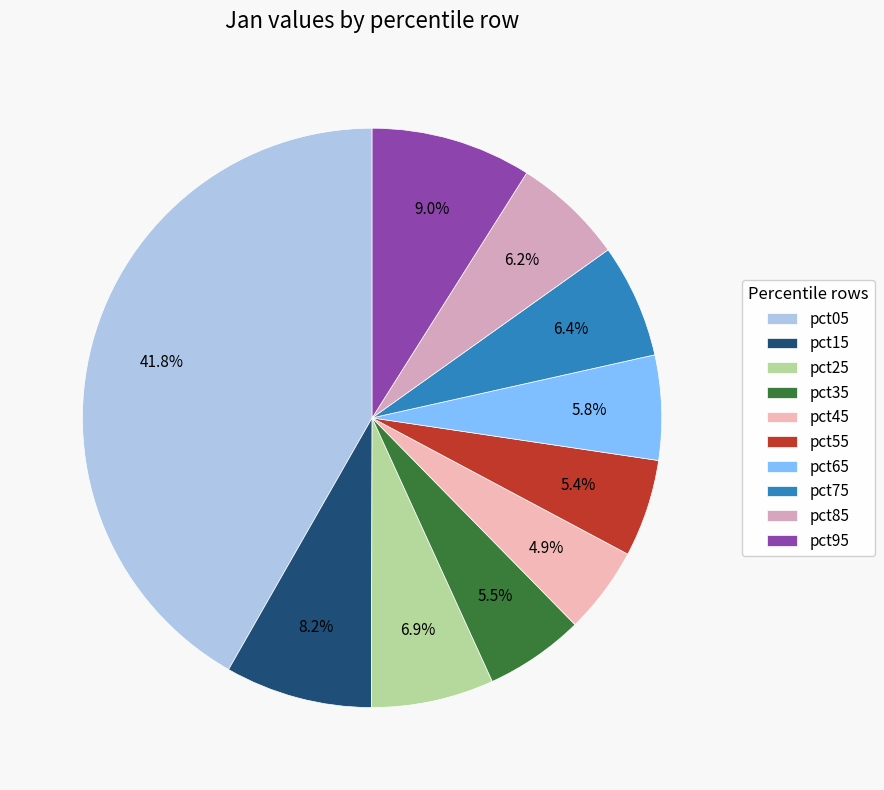

Is it true that pct75 is 6% of the pie?

True